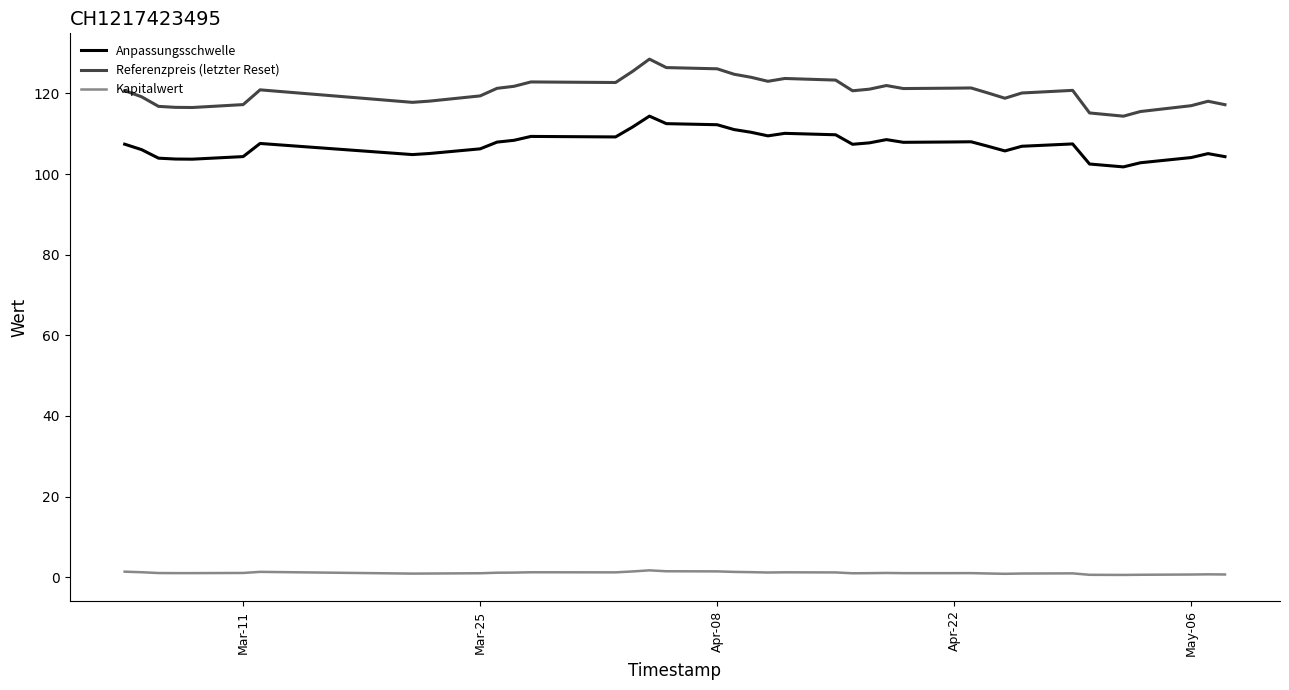

True or false: Referenzpreis (letzter Reset) and Anpassungsschwelle intersect in this chart.

False